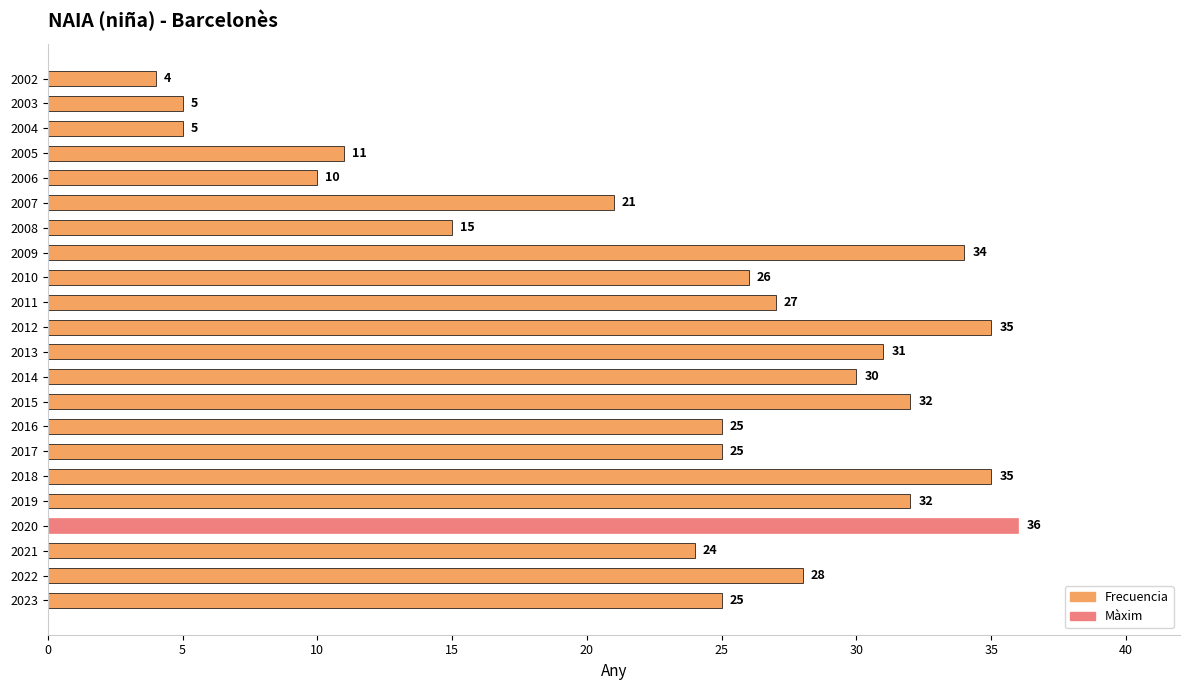

At which category does the chart reach its peak across all series?

2020